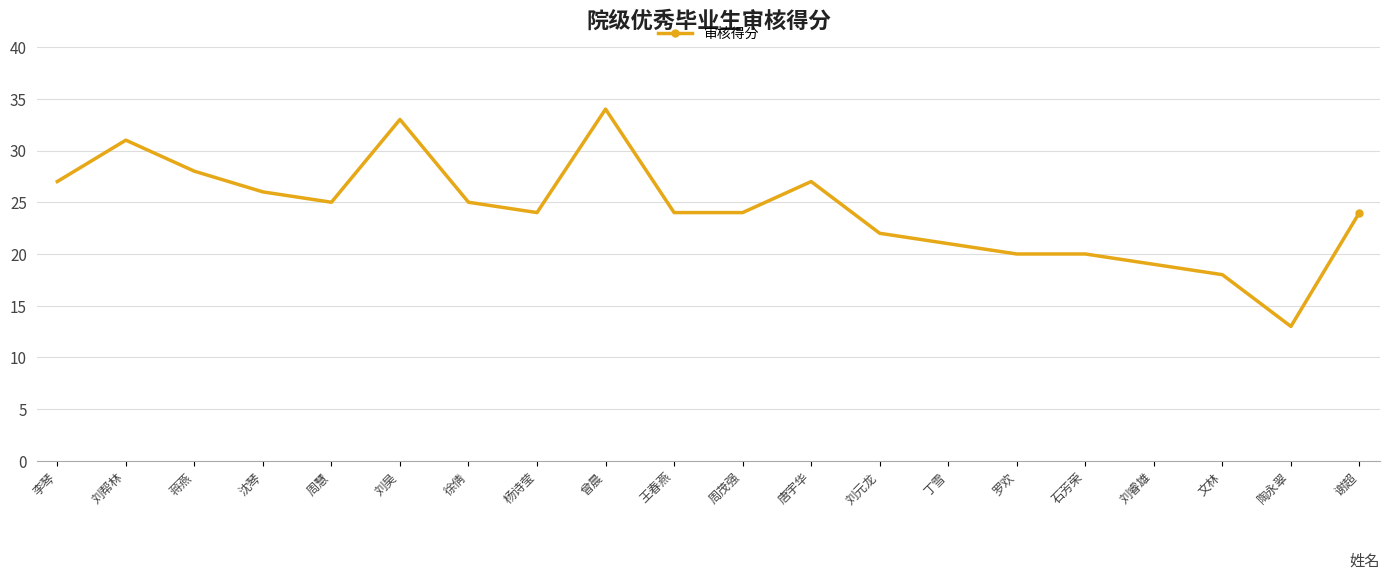

True or false: the data shows 20 at 罗欢.

True